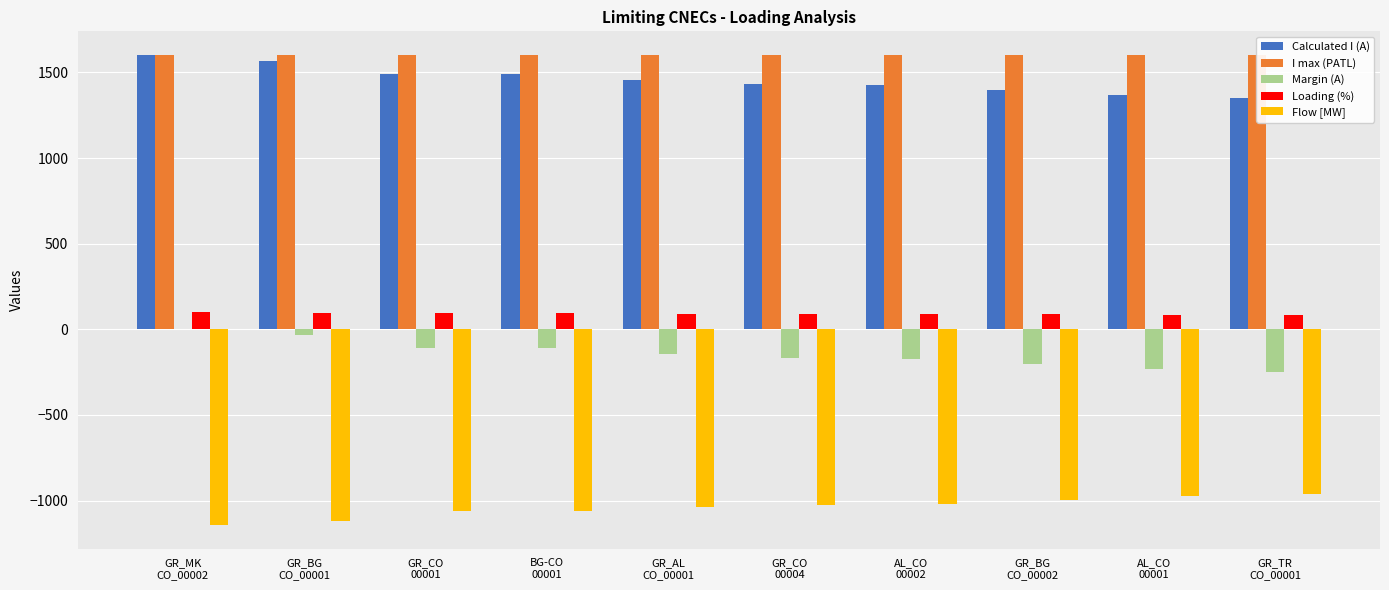

Which series has the widest spread of values?

Calculated I (A)